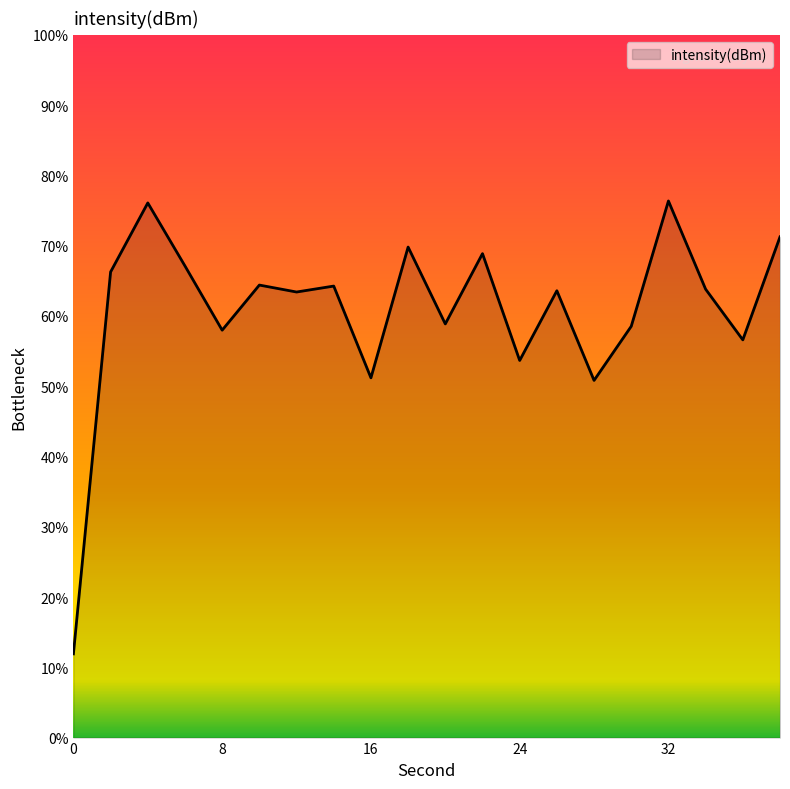

What is the smallest value displayed?

11.9